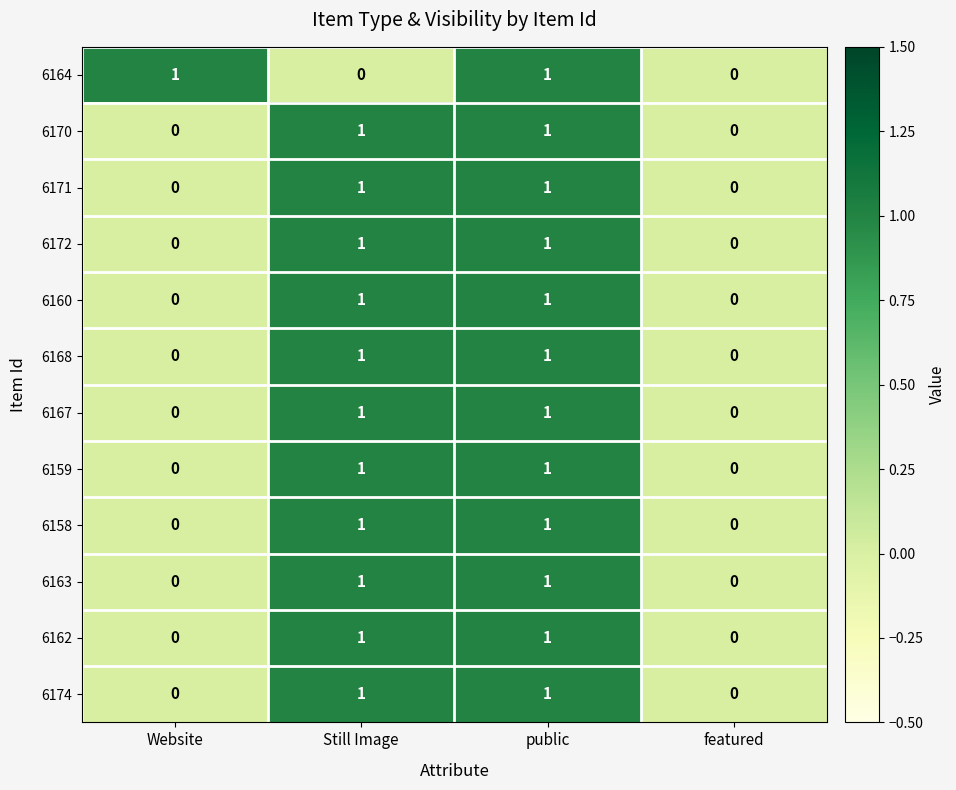

How many values in 6170 are above zero?

2